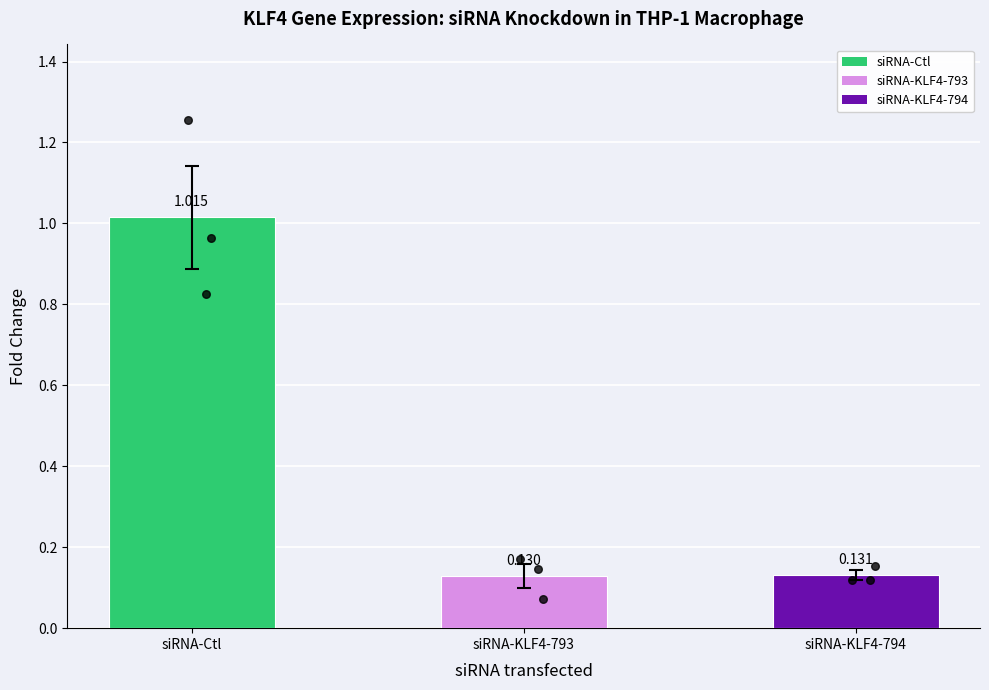

Which series has the largest total across all categories?

siRNA-Ctl